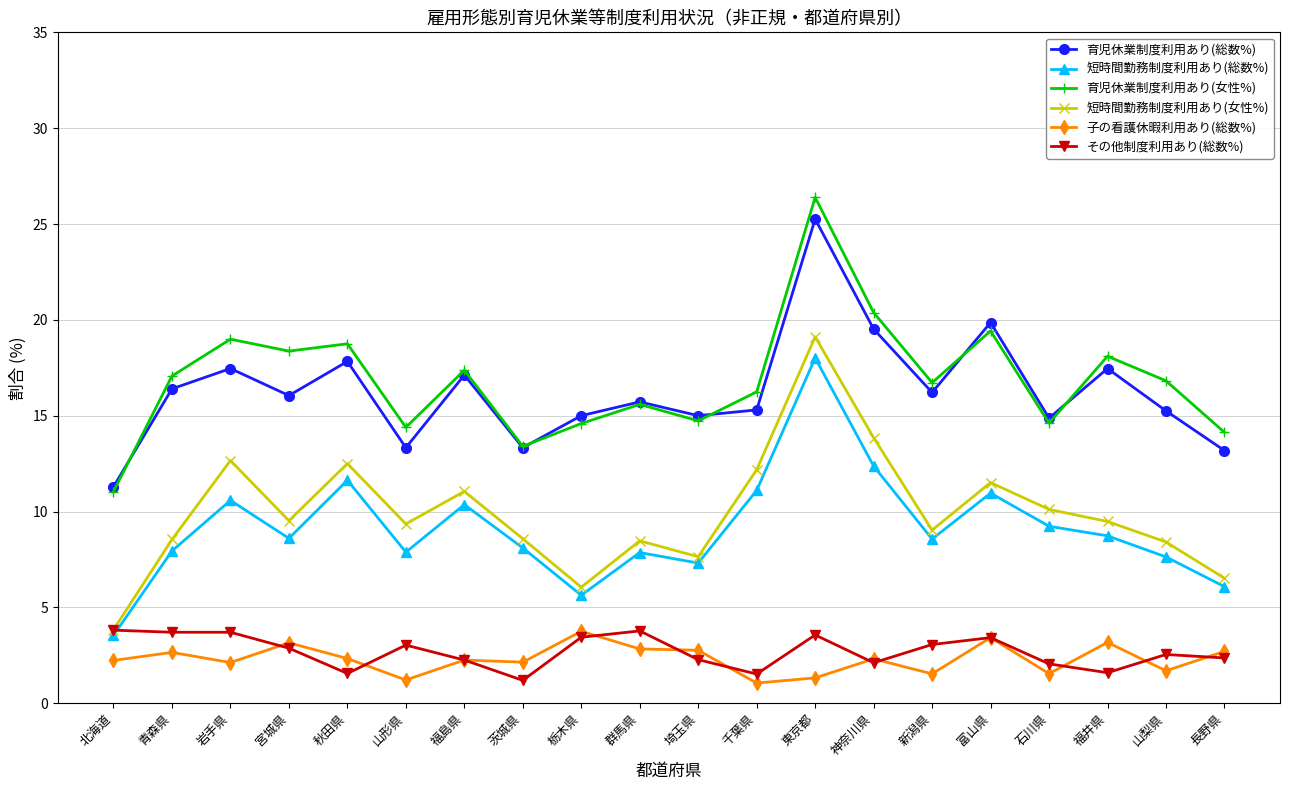

Which series has the widest spread of values?

育児休業制度利用あり(女性%)